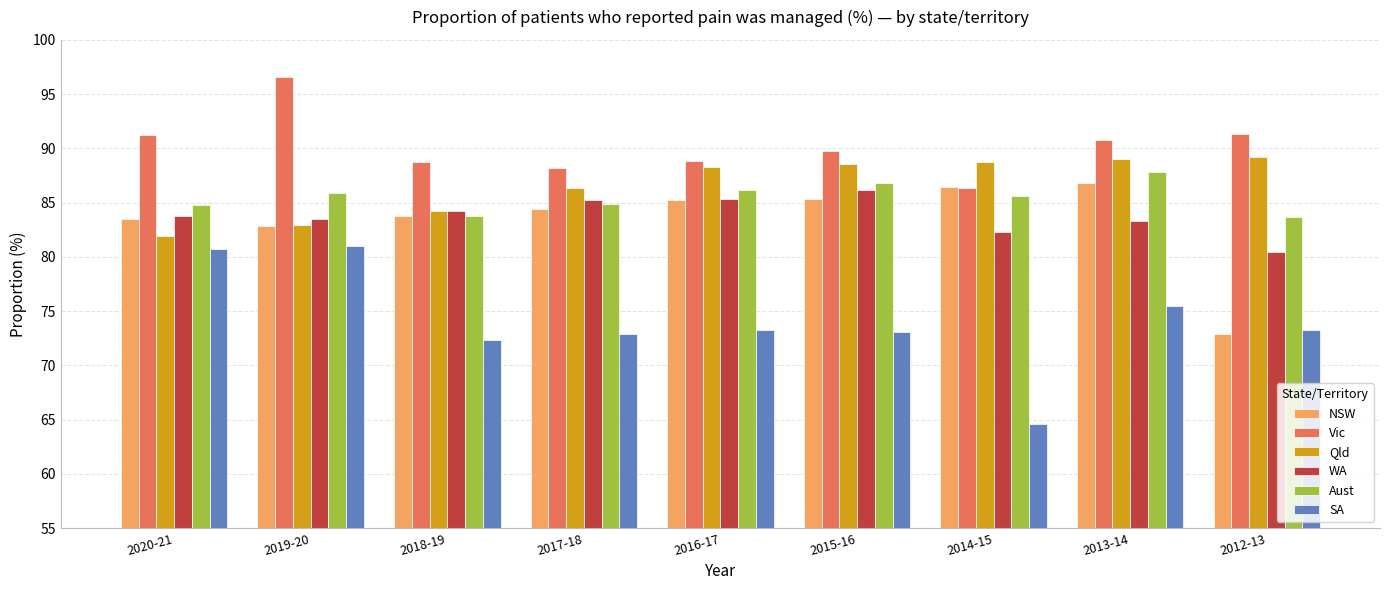

What is the minimum value for Qld?

81.9